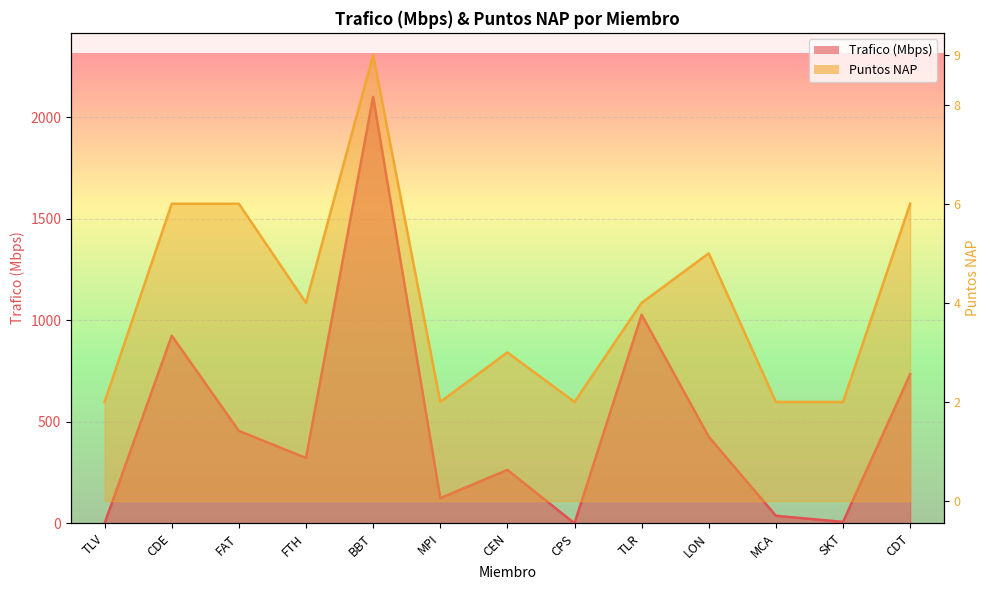

What is the difference between the Trafico (Mbps) values at FTH and CPS?

322.0